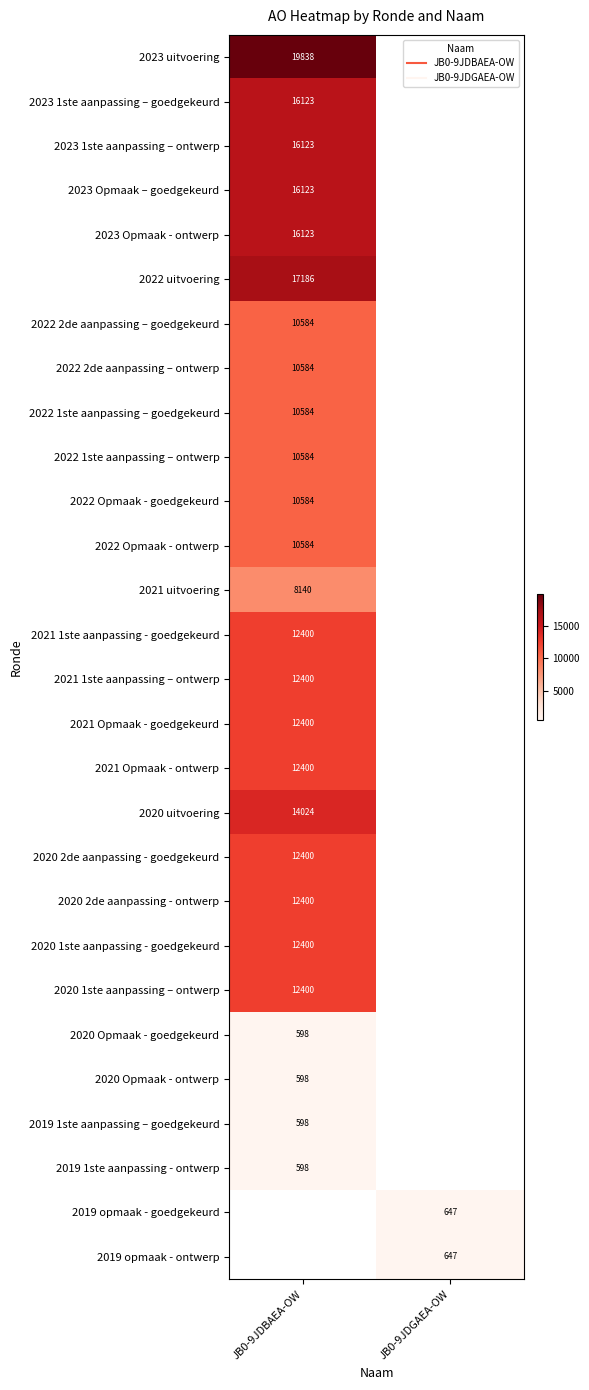

Which has a higher value, JB0-9JDBAEA-OW or JB0-9JDGAEA-OW?

JB0-9JDGAEA-OW